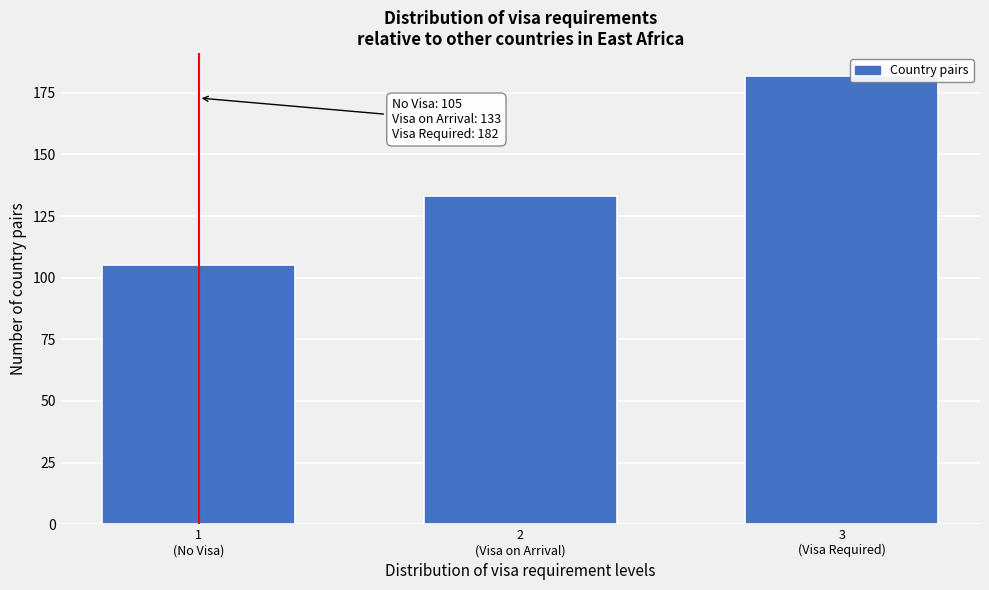

Reading left to right, extract all data points from this chart.

105	133	182